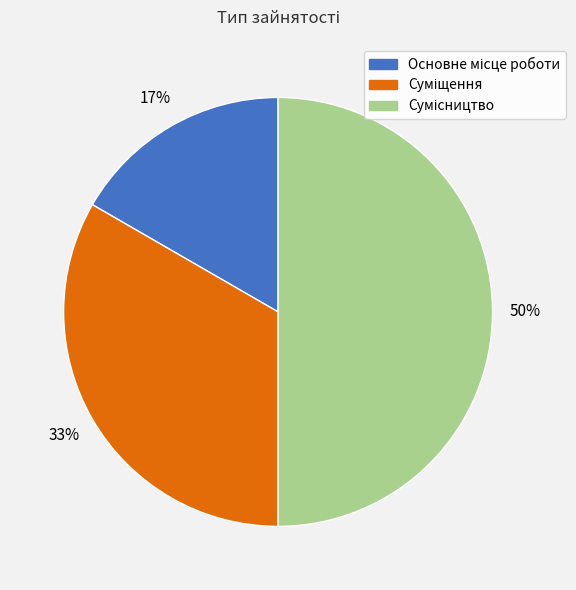

To the nearest percent, what is the average slice percentage?

33%